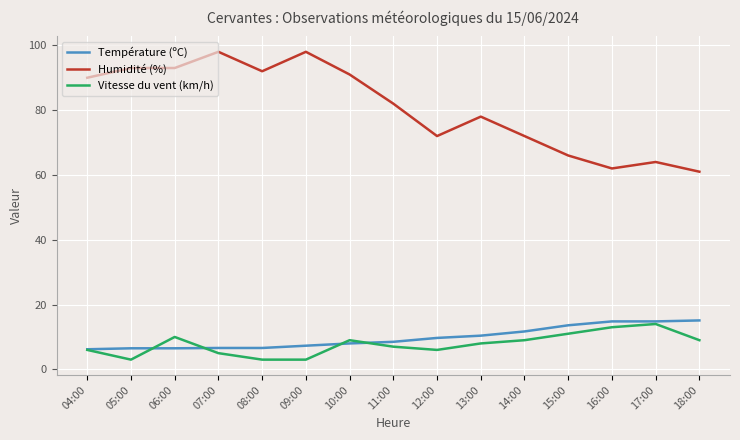

What is the value of the Vitesse du vent (km/h) point at the 2nd from the left?

3.0